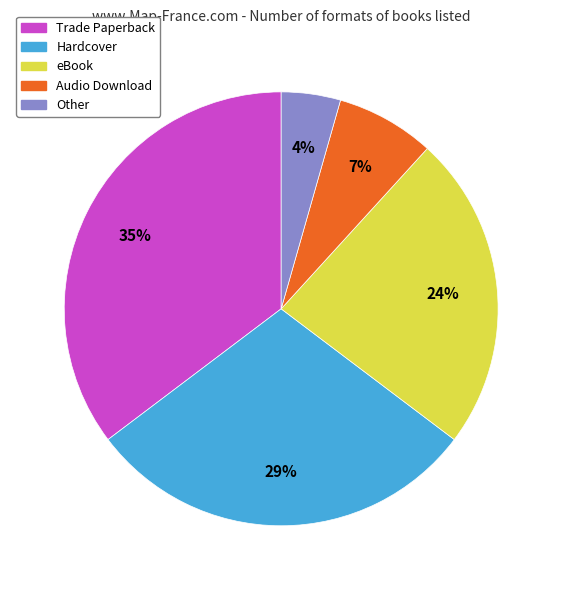

The Audio Download slice represents 7% of the pie. True or false?

True